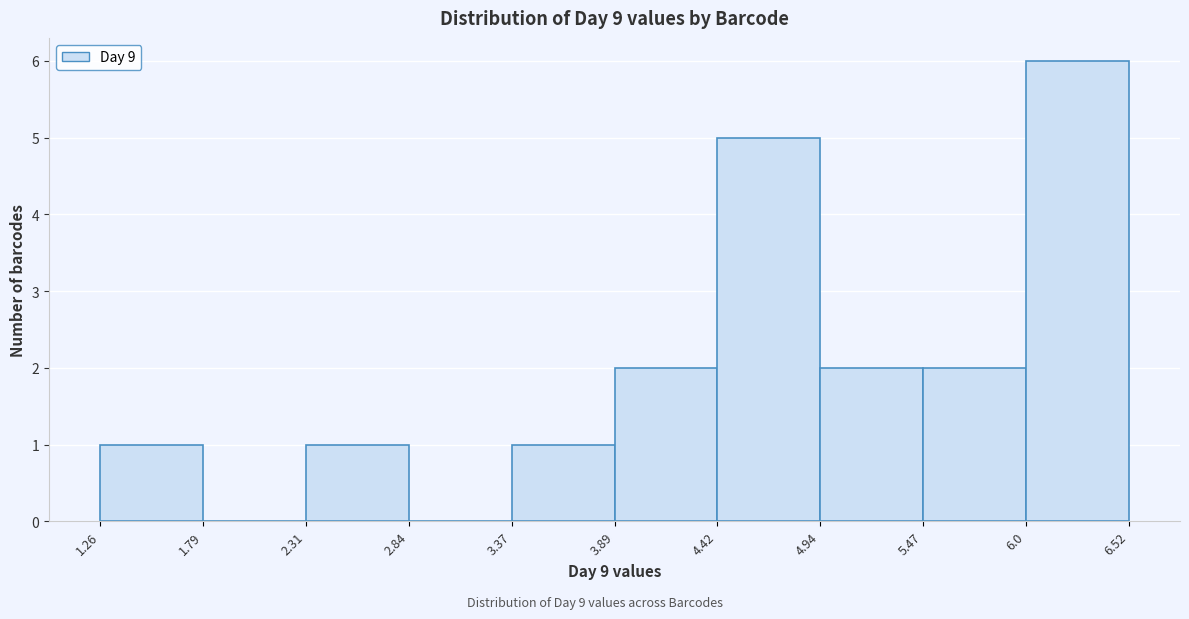

Reading left to right, list every bar in this chart as the range it spans on the x-axis followed by its height. The values are not printed on the chart, so give them approximately, as read against the axis.

1.26 to 1.79: 1
1.79 to 2.31: 0
2.31 to 2.84: 1
2.84 to 3.37: 0
3.37 to 3.89: 1
3.89 to 4.42: 2
4.42 to 4.94: 5
4.94 to 5.47: 2
5.47 to 6.0: 2
6.0 to 6.52: 6